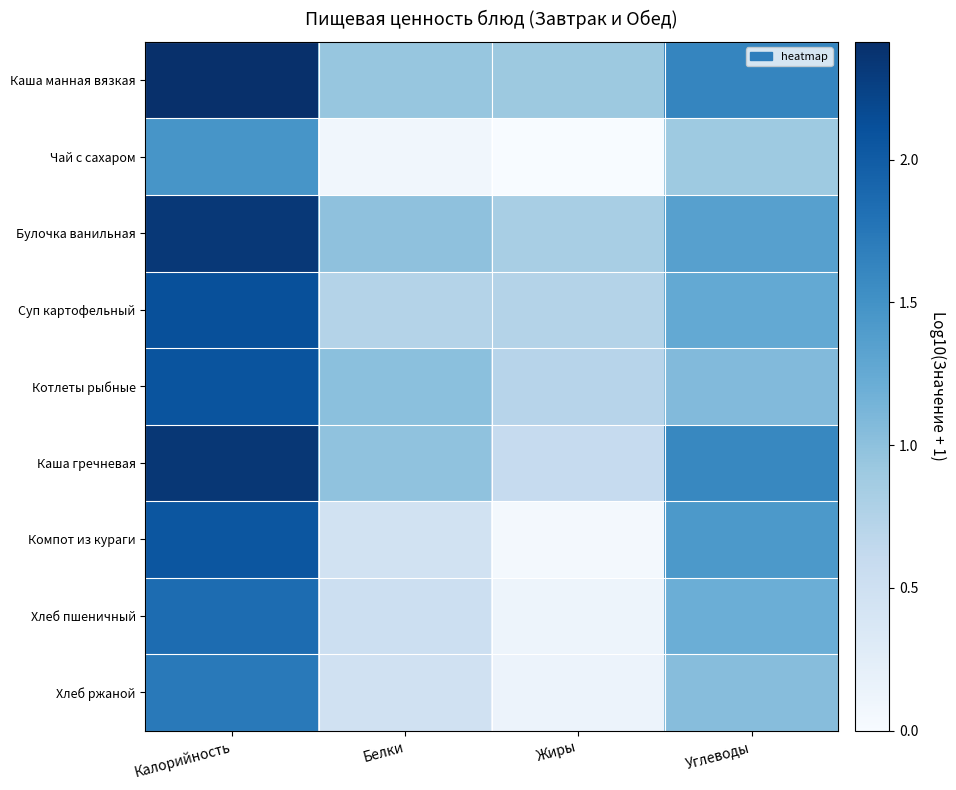

Rank the series by their maximum value, from lowest to highest.

Чай с сахаром, Хлеб ржаной, Хлеб пшеничный, Компот из кураги, Котлеты рыбные, Суп картофельный, Булочка ванильная, Каша гречневая, Каша манная вязкая